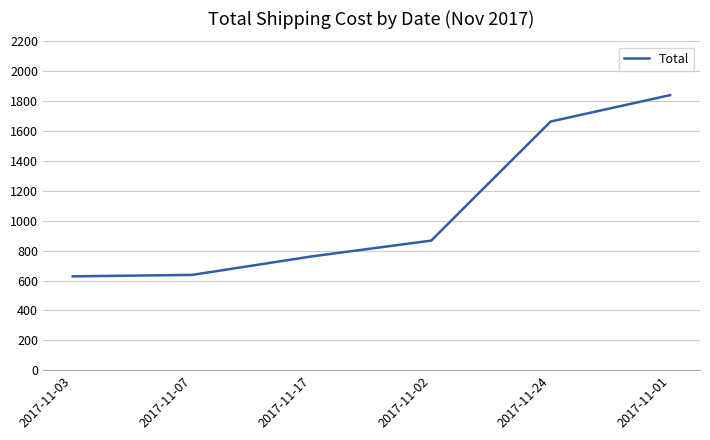

What is the change in value from 2017-11-17 to 2017-11-24?

+902.4